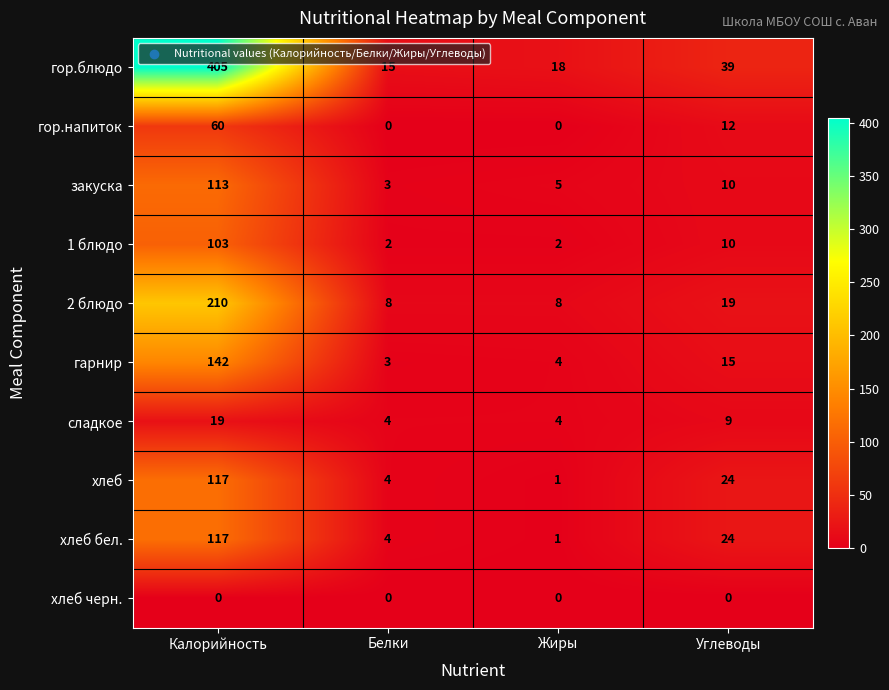

Which series has the largest total across all categories?

гор.блюдо